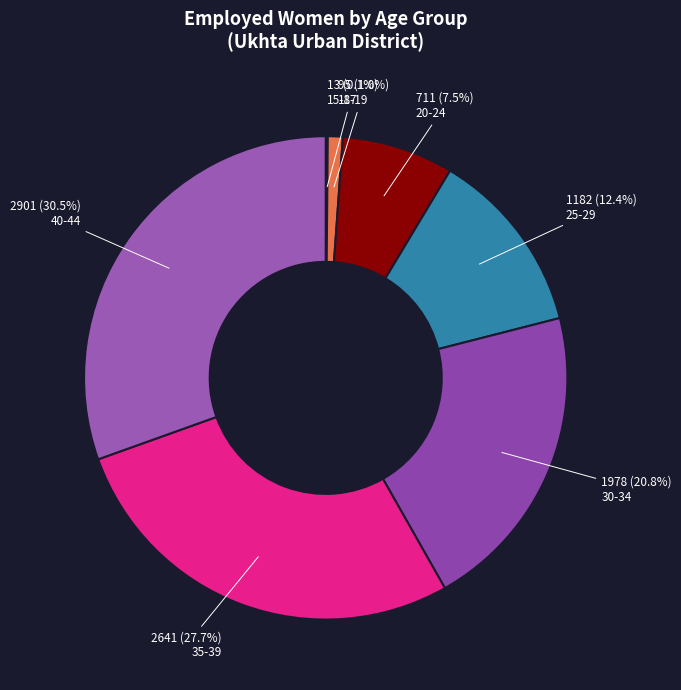

To the nearest percent, what is the average slice percentage?

14%